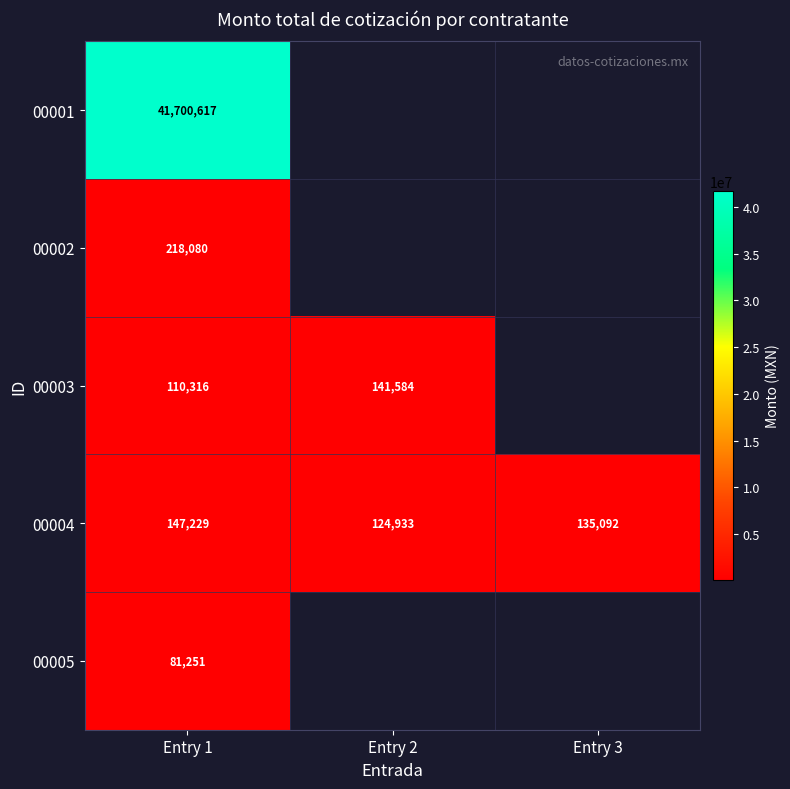

Is the value of 00004 at Entry 3 greater than the value of 00002 at Entry 1?

No